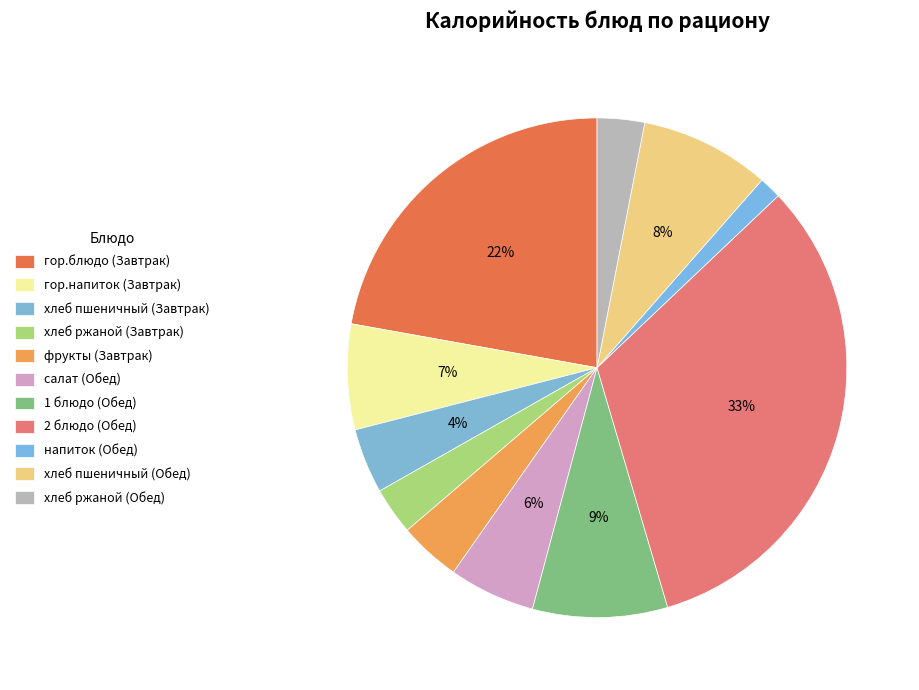

Count the number of slices in the pie.

11